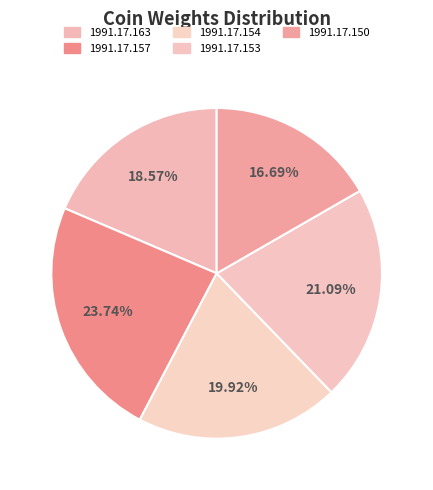

Count the number of slices in the pie.

5